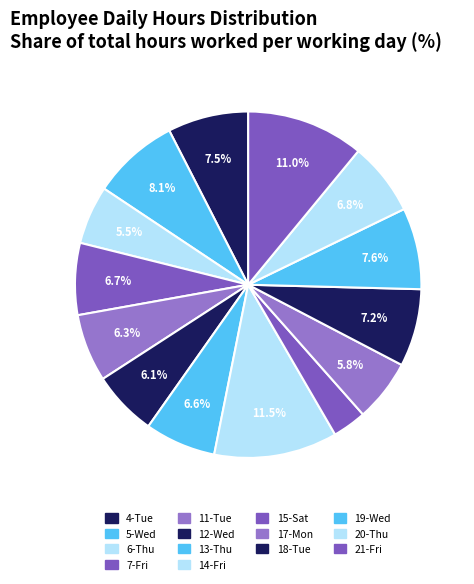

How many slices are in this pie chart?

14